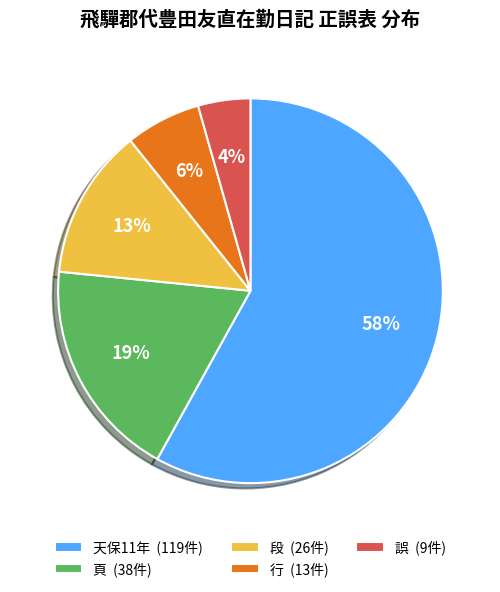

To the nearest percent, what is the average slice percentage?

20%